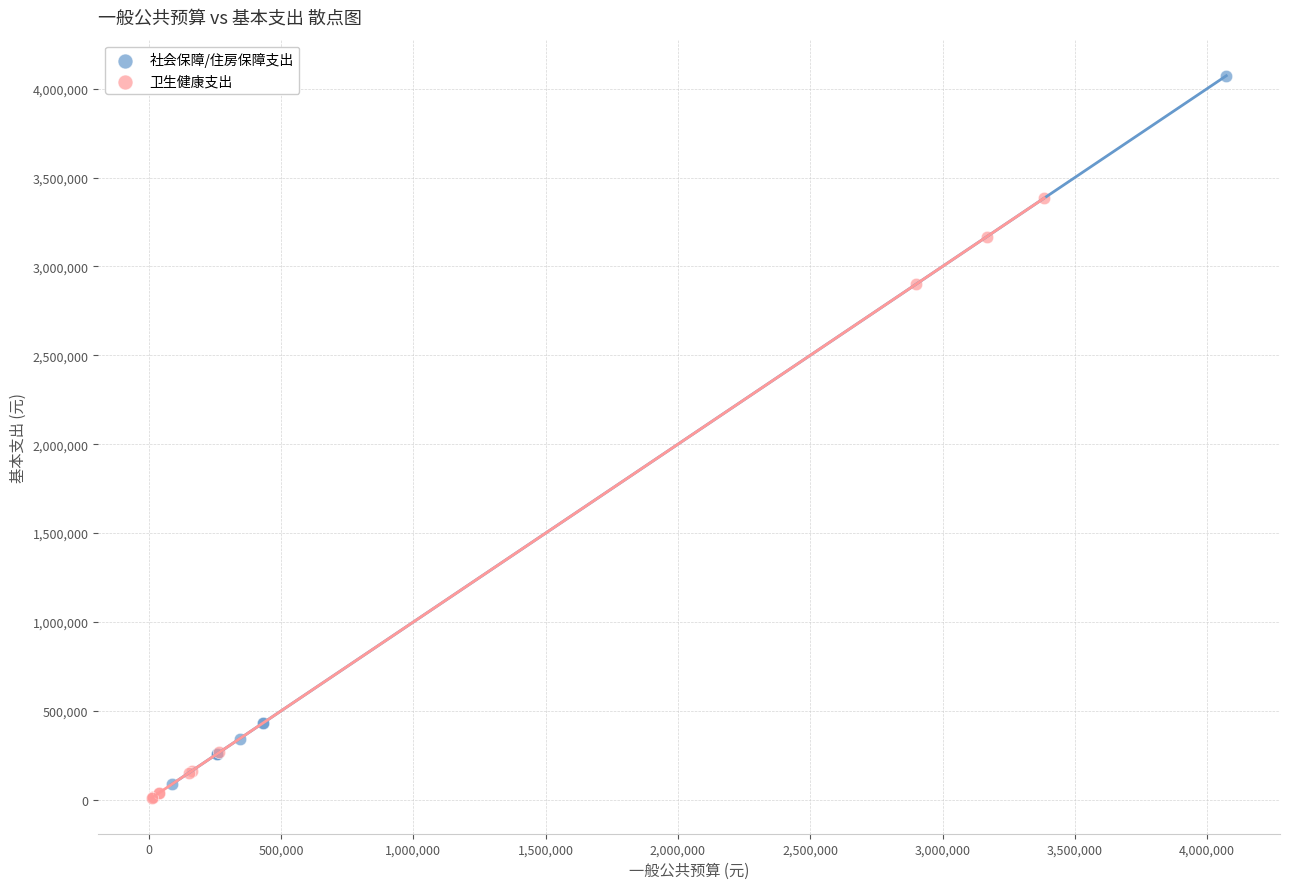

Which series reaches the maximum Y coordinate?

社会保障/住房保障支出